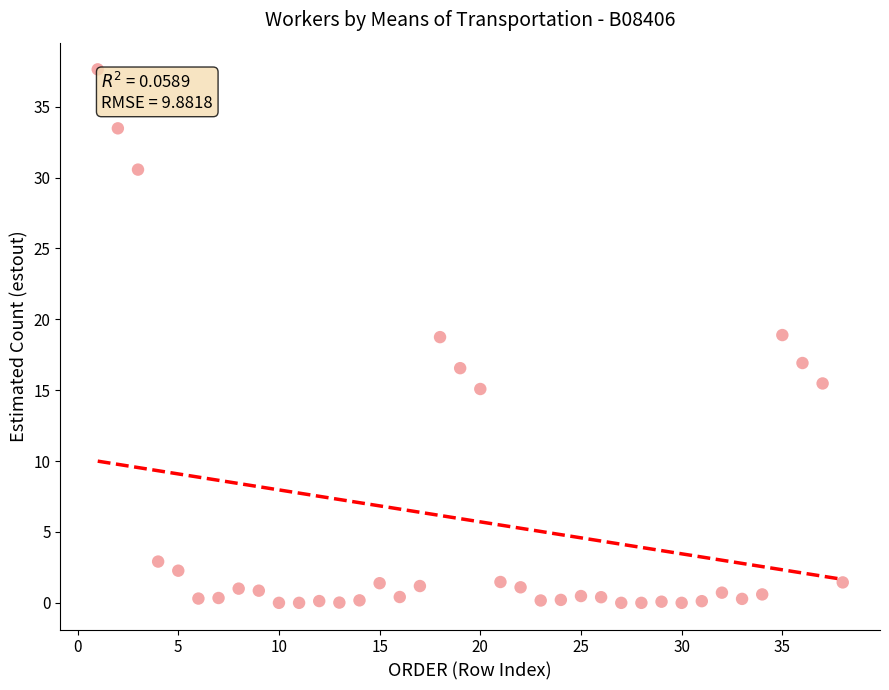

What is the range of Y values (max minus min)?

37.6